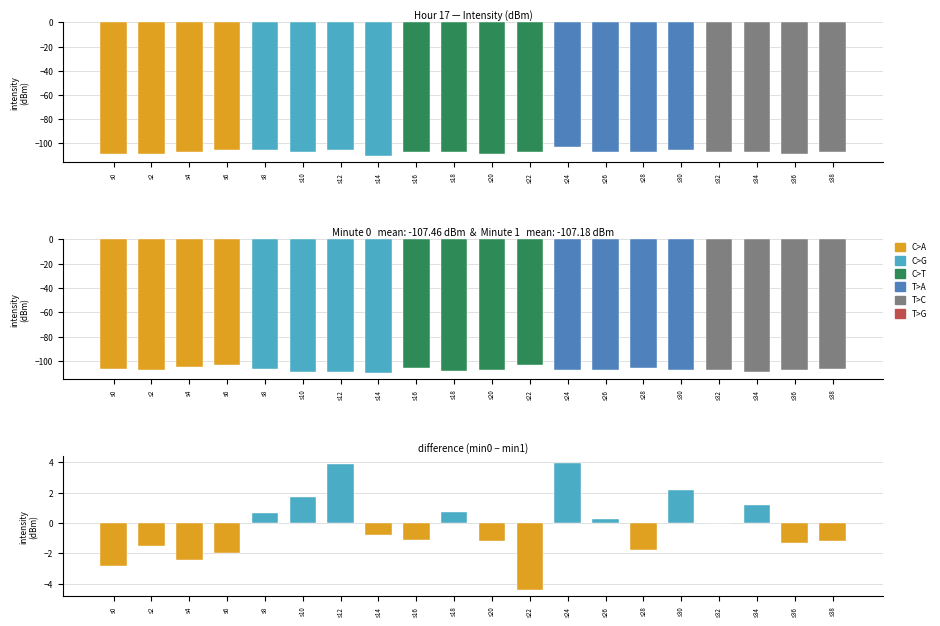

Reading left to right, list all the values displayed in this chart.

minute_0: -109.5	-109.2	-107.3	-105.7	-105.8	-107.7	-105.6	-110.6	-107.2	-107.6	-108.9	-107.7	-103.3	-107.3	-107.5	-105.7	-107.9	-107.9	-109.0	-107.7
minute_1: -106.7	-107.6	-104.9	-103.8	-106.5	-109.4	-109.5	-109.8	-106.1	-108.3	-107.7	-103.3	-107.3	-107.5	-105.7	-107.9	-107.9	-109.0	-107.7	-106.5
difference: -2.8	-1.5	-2.4	-2.0	0.6	1.7	3.9	-0.8	-1.1	0.7	-1.2	-4.4	4.0	0.2	-1.8	2.2	-0.0	1.2	-1.3	-1.2